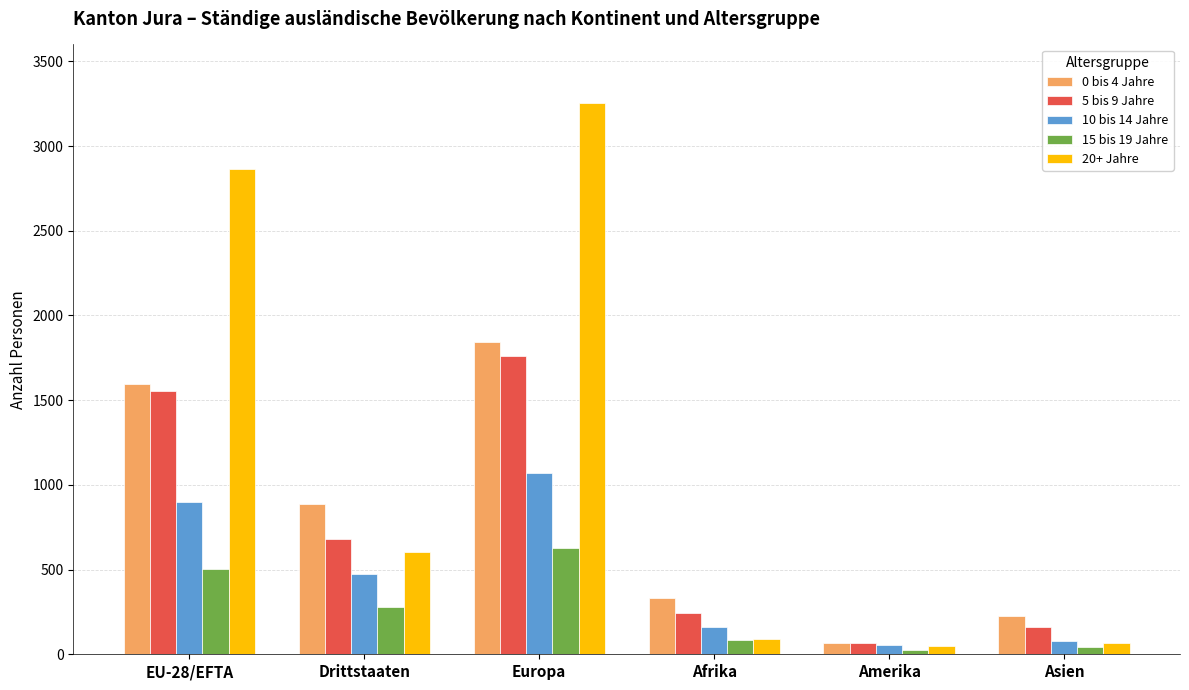

Which series has the largest range (max minus min)?

20+ Jahre